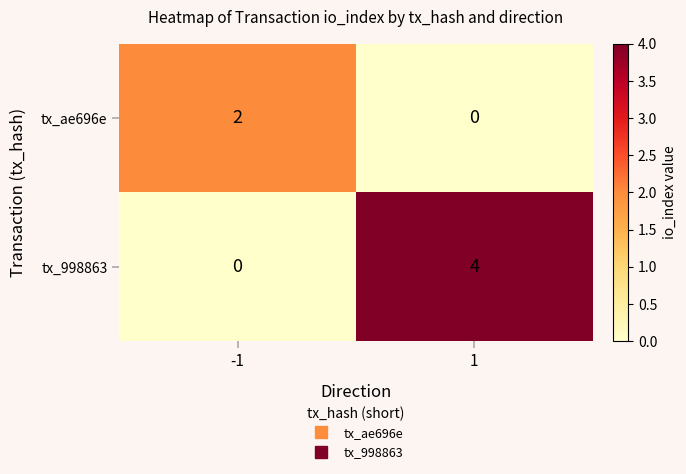

True or false: tx_998863 has a value of 6 at 1.

False